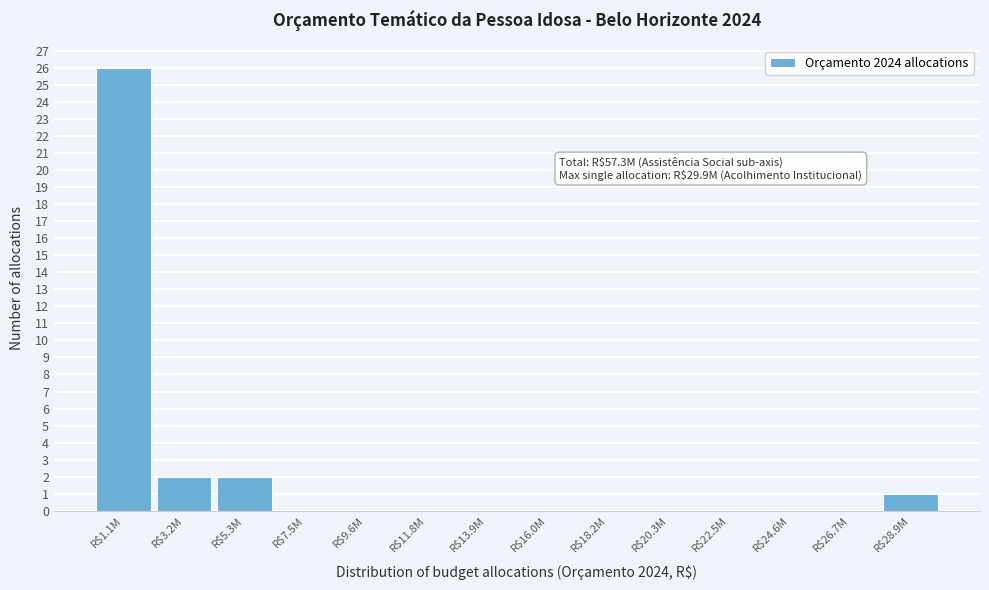

What is the greatest value displayed?

26